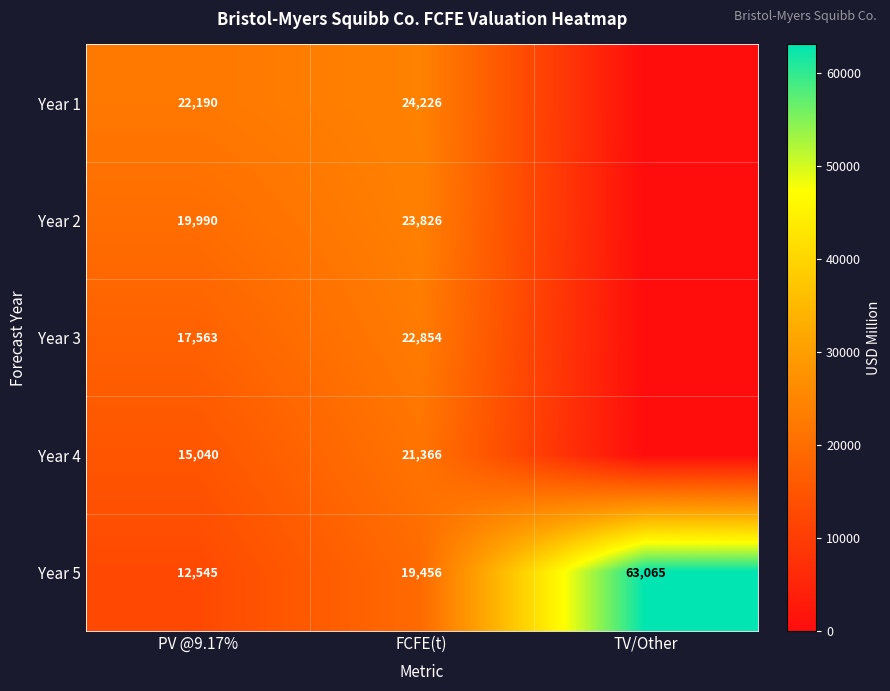

What is the total value across all series at PV @9.17%?

87328